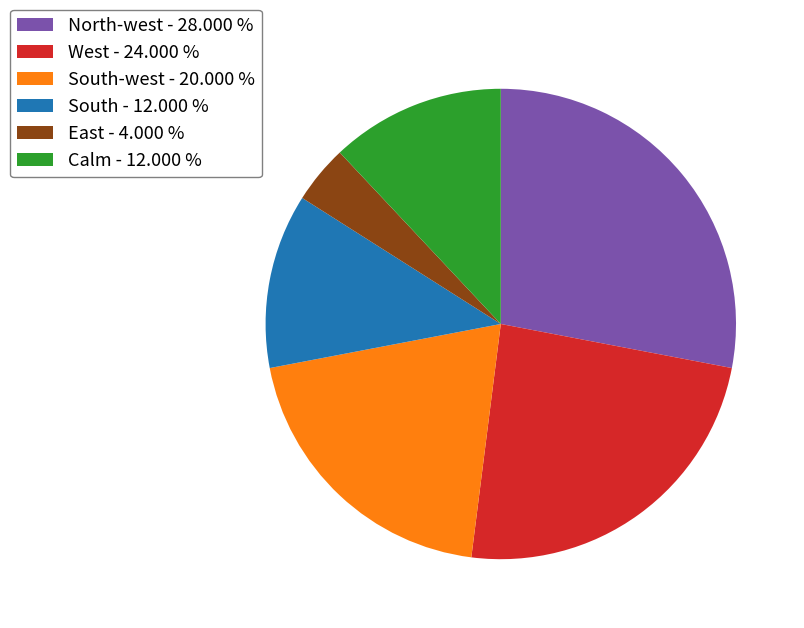

What is the largest slice in the pie chart?

North-west - 28.000 %